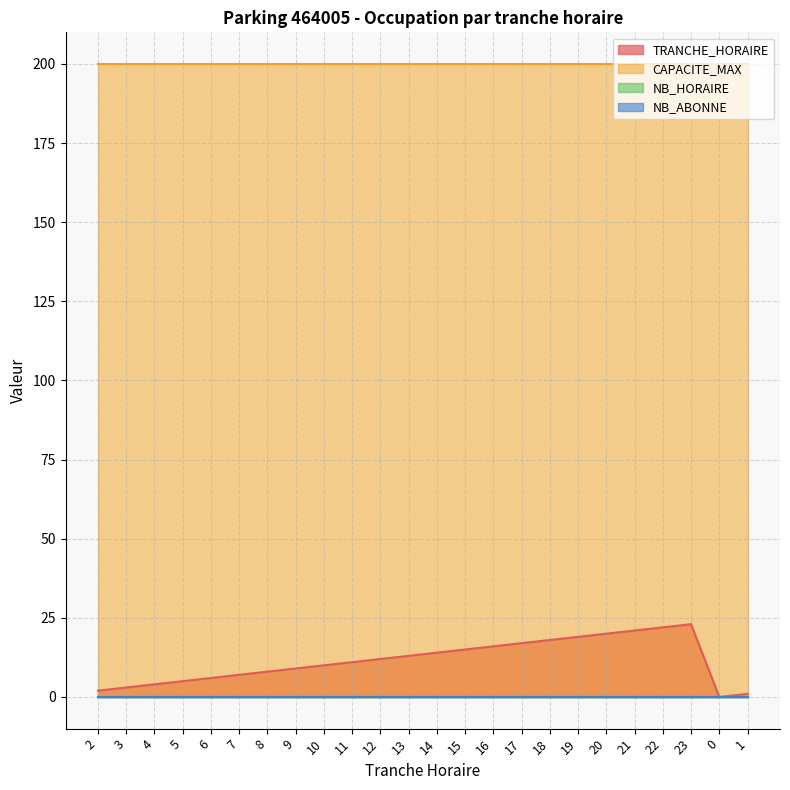

Reading left to right, list all the values displayed in this chart.

TRANCHE_HORAIRE: 2=2	3=3	4=4	5=5	6=6	7=7	8=8	9=9	10=10	11=11	12=12	13=13	14=14	15=15	16=16	17=17	18=18	19=19	20=20	21=21	22=22	23=23	0=0	1=1
CAPACITE_MAX: 2=200	3=200	4=200	5=200	6=200	7=200	8=200	9=200	10=200	11=200	12=200	13=200	14=200	15=200	16=200	17=200	18=200	19=200	20=200	21=200	22=200	23=200	0=200	1=200
NB_HORAIRE: 2=0	3=0	4=0	5=0	6=0	7=0	8=0	9=0	10=0	11=0	12=0	13=0	14=0	15=0	16=0	17=0	18=0	19=0	20=0	21=0	22=0	23=0	0=0	1=0
NB_ABONNE: 2=0	3=0	4=0	5=0	6=0	7=0	8=0	9=0	10=0	11=0	12=0	13=0	14=0	15=0	16=0	17=0	18=0	19=0	20=0	21=0	22=0	23=0	0=0	1=0